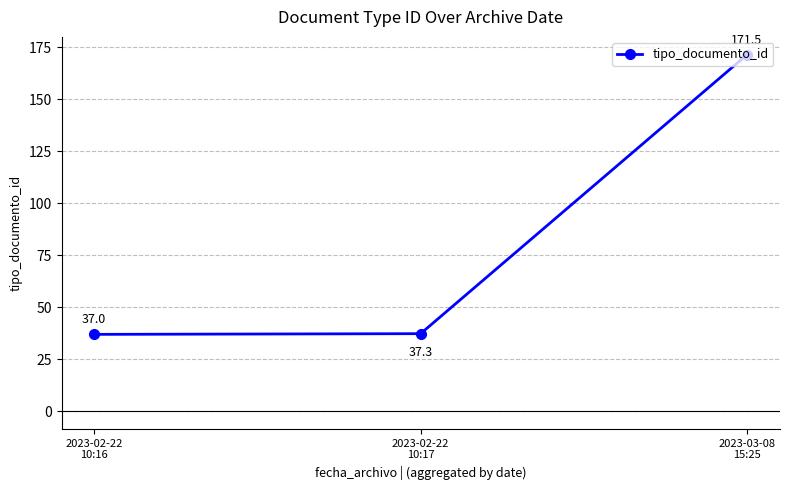

Is it true that the value at 2023-02-22
10:17 is 37.3?

True